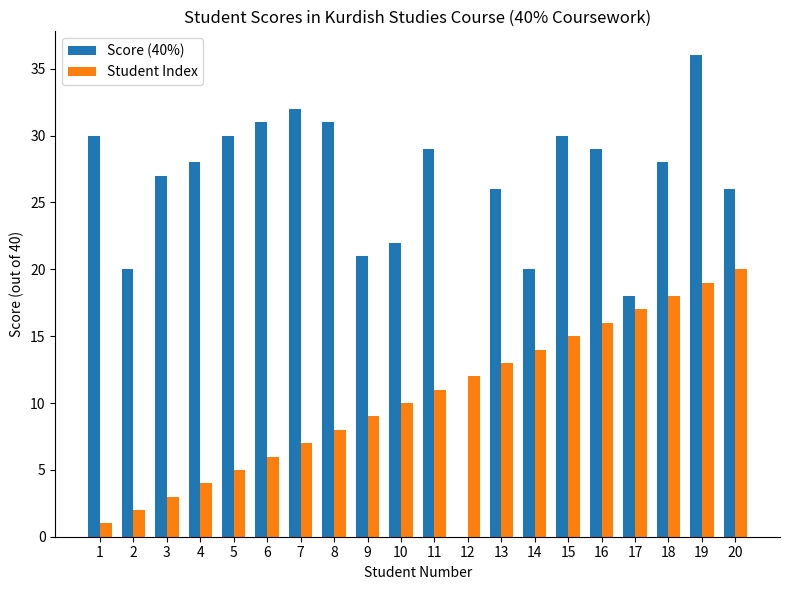

The value of Score (40%) at 13 is 12. True or false?

False